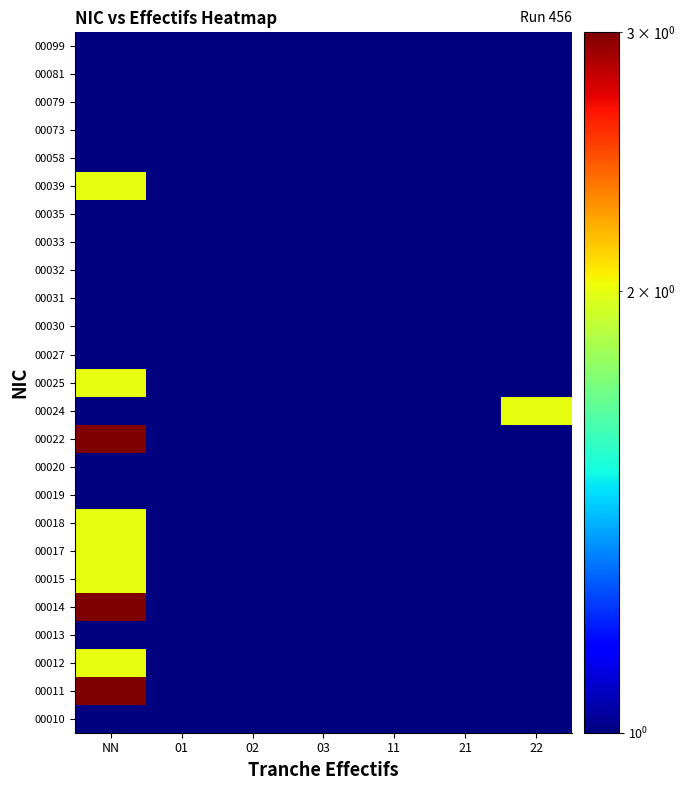

Reading right to left, extract all data points from this chart.

00010: 22=0.1	21=0.1	11=0.1	03=0.1	02=0.1	01=0.1	NN=1.0
00011: 22=0.1	21=0.1	11=0.1	03=0.1	02=0.1	01=0.1	NN=3.0
00012: 22=0.1	21=0.1	11=0.1	03=0.1	02=0.1	01=0.1	NN=2.0
00013: 22=0.1	21=0.1	11=0.1	03=0.1	02=0.1	01=0.1	NN=0.1
00014: 22=0.1	21=0.1	11=0.1	03=0.1	02=0.1	01=0.1	NN=3.0
00015: 22=0.1	21=0.1	11=0.1	03=0.1	02=0.1	01=0.1	NN=2.0
00017: 22=0.1	21=0.1	11=0.1	03=0.1	02=0.1	01=0.1	NN=2.0
00018: 22=0.1	21=0.1	11=0.1	03=0.1	02=0.1	01=0.1	NN=2.0
00019: 22=0.1	21=0.1	11=0.1	03=1.0	02=0.1	01=0.1	NN=0.1
00020: 22=0.1	21=0.1	11=0.1	03=0.1	02=0.1	01=0.1	NN=1.0
00022: 22=0.1	21=0.1	11=0.1	03=0.1	02=0.1	01=0.1	NN=3.0
00024: 22=2.0	21=0.1	11=0.1	03=0.1	02=0.1	01=1.0	NN=0.1
00025: 22=0.1	21=0.1	11=0.1	03=0.1	02=0.1	01=0.1	NN=2.0
00027: 22=0.1	21=0.1	11=0.1	03=0.1	02=1.0	01=0.1	NN=0.1
00030: 22=0.1	21=0.1	11=0.1	03=0.1	02=0.1	01=0.1	NN=0.1
00031: 22=0.1	21=0.1	11=0.1	03=0.1	02=0.1	01=0.1	NN=1.0
00032: 22=0.1	21=0.1	11=0.1	03=0.1	02=0.1	01=0.1	NN=1.0
00033: 22=0.1	21=0.1	11=0.1	03=0.1	02=0.1	01=0.1	NN=0.1
00035: 22=0.1	21=0.1	11=0.1	03=0.1	02=0.1	01=0.1	NN=1.0
00039: 22=0.1	21=0.1	11=0.1	03=0.1	02=0.1	01=0.1	NN=2.0
00058: 22=0.1	21=0.1	11=0.1	03=0.1	02=0.1	01=0.1	NN=0.1
00073: 22=0.1	21=0.1	11=0.1	03=0.1	02=0.1	01=0.1	NN=0.1
00079: 22=0.1	21=0.1	11=0.1	03=0.1	02=0.1	01=0.1	NN=0.1
00081: 22=0.1	21=0.1	11=0.1	03=0.1	02=0.1	01=0.1	NN=1.0
00099: 22=0.1	21=0.1	11=0.1	03=0.1	02=0.1	01=0.1	NN=0.1